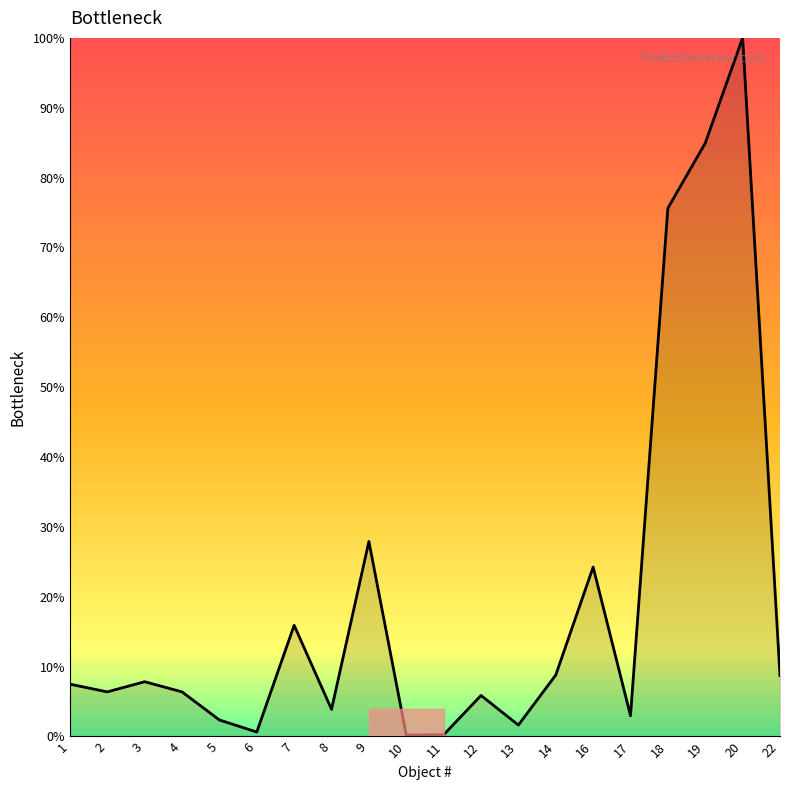

What is the difference between the maximum and minimum values?

99.8